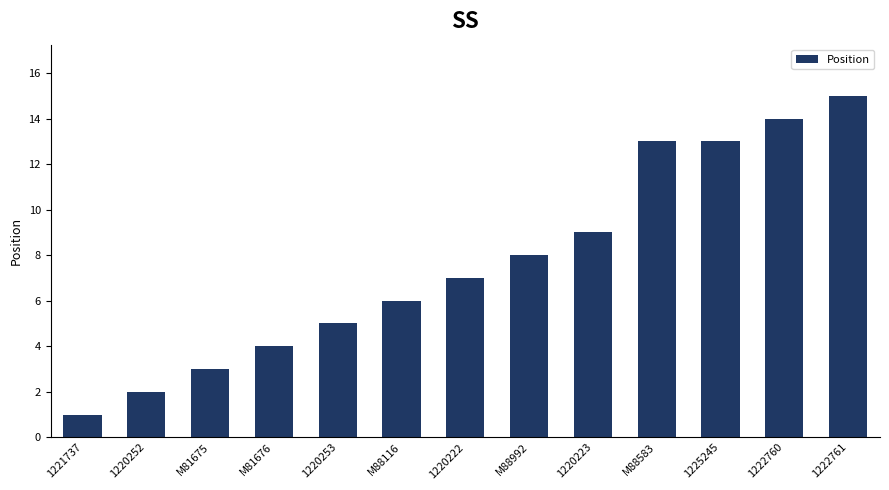

Does the chart contain stacked bars?

No